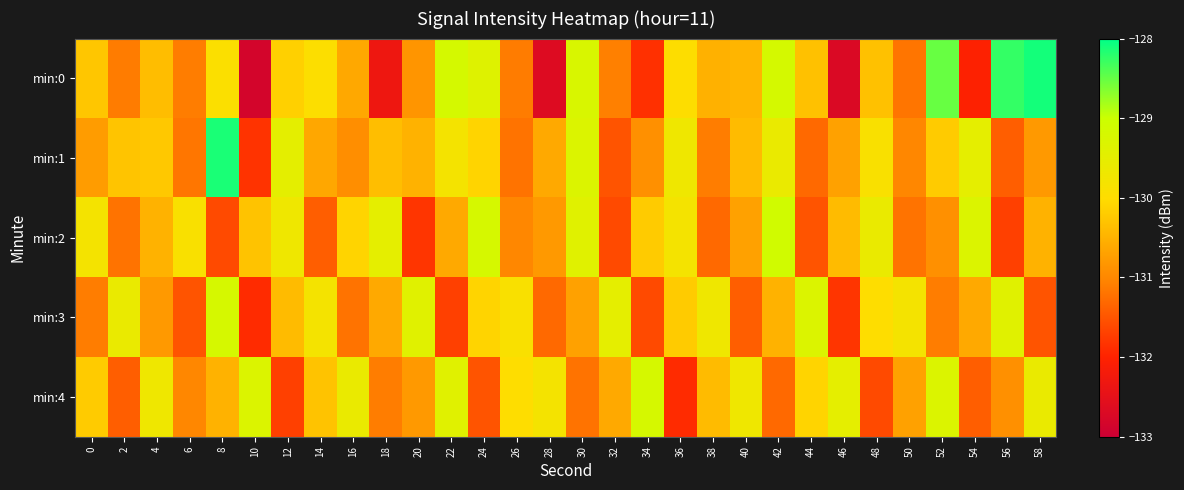

Reading left to right, list all the values displayed in this chart.

min:0: 0=-130.3	2=-131.1	4=-130.4	6=-131.1	8=-129.9	10=-132.8	12=-130.1	14=-130.0	16=-130.6	18=-132.3	20=-130.8	22=-129.2	24=-129.4	26=-131.1	28=-132.6	30=-129.2	32=-131.1	34=-131.9	36=-130.0	38=-130.5	40=-130.5	42=-129.2	44=-130.3	46=-132.7	48=-130.3	50=-131.2	52=-128.5	54=-132.0	56=-128.3	58=-128.1
min:1: 0=-130.8	2=-130.3	4=-130.2	6=-131.2	8=-128.1	10=-131.8	12=-129.5	14=-130.6	16=-130.9	18=-130.4	20=-130.5	22=-129.8	24=-130.1	26=-131.2	28=-130.6	30=-129.3	32=-131.5	34=-130.9	36=-129.7	38=-131.1	40=-130.4	42=-129.6	44=-131.3	46=-130.7	48=-129.9	50=-131.0	52=-130.2	54=-129.5	56=-131.4	58=-130.8
min:2: 0=-129.8	2=-131.2	4=-130.5	6=-129.9	8=-131.6	10=-130.3	12=-129.7	14=-131.4	16=-130.1	18=-129.5	20=-131.8	22=-130.6	24=-129.2	26=-131.0	28=-130.8	30=-129.4	32=-131.6	34=-130.2	36=-129.8	38=-131.3	40=-130.7	42=-129.1	44=-131.5	46=-130.4	48=-129.6	50=-131.2	52=-130.9	54=-129.3	56=-131.7	58=-130.5
min:3: 0=-131.1	2=-129.6	4=-130.8	6=-131.5	8=-129.2	10=-131.9	12=-130.4	14=-129.8	16=-131.2	18=-130.6	20=-129.4	22=-131.7	24=-130.1	26=-129.9	28=-131.3	30=-130.7	32=-129.5	34=-131.6	36=-130.2	38=-129.7	40=-131.4	42=-130.5	44=-129.3	46=-131.8	48=-130.0	50=-129.8	52=-131.1	54=-130.6	56=-129.4	58=-131.5
min:4: 0=-130.2	2=-131.4	4=-129.7	6=-131.0	8=-130.5	10=-129.3	12=-131.7	14=-130.3	16=-129.6	18=-131.1	20=-130.8	22=-129.4	24=-131.5	26=-130.0	28=-129.8	30=-131.2	32=-130.6	34=-129.2	36=-131.9	38=-130.4	40=-129.7	42=-131.3	44=-130.1	46=-129.5	48=-131.6	50=-130.7	52=-129.3	54=-131.4	56=-130.9	58=-129.6